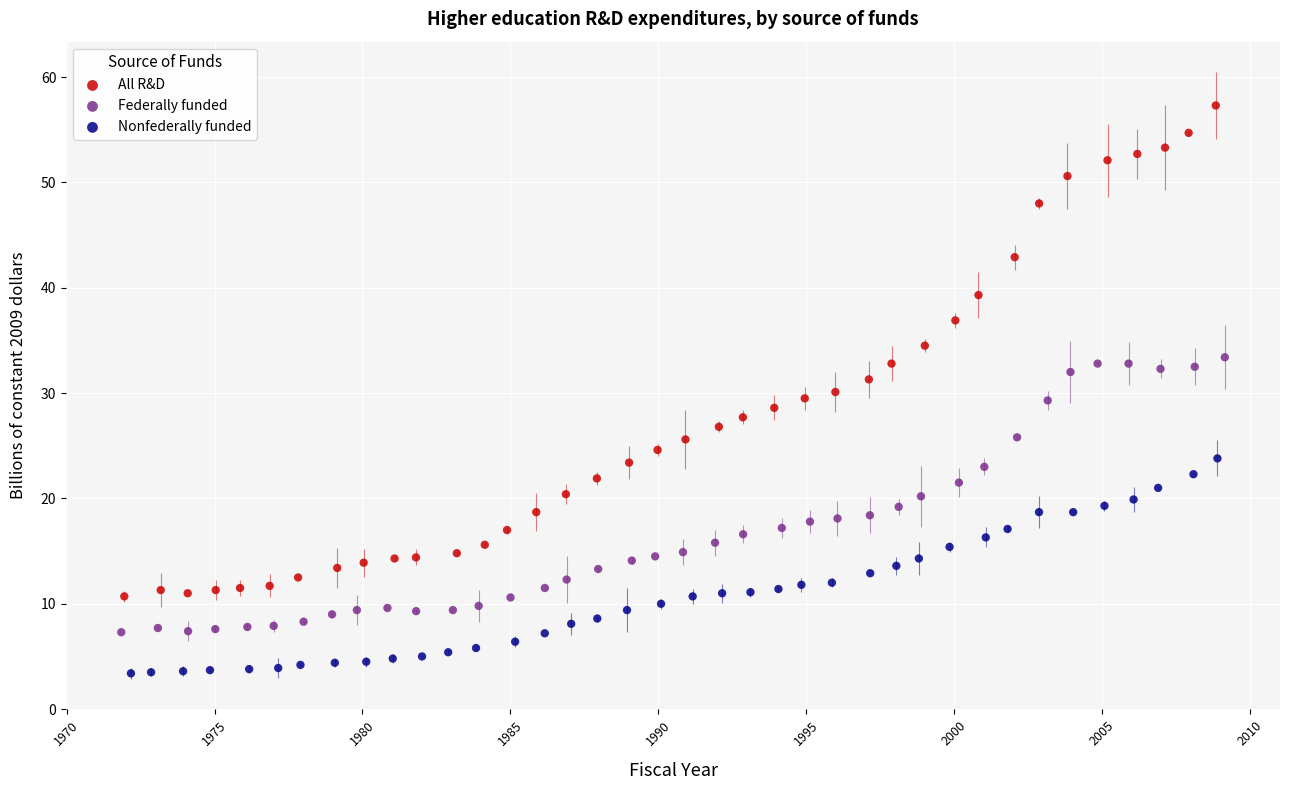

Which series has the widest spread of Y values?

All R&D